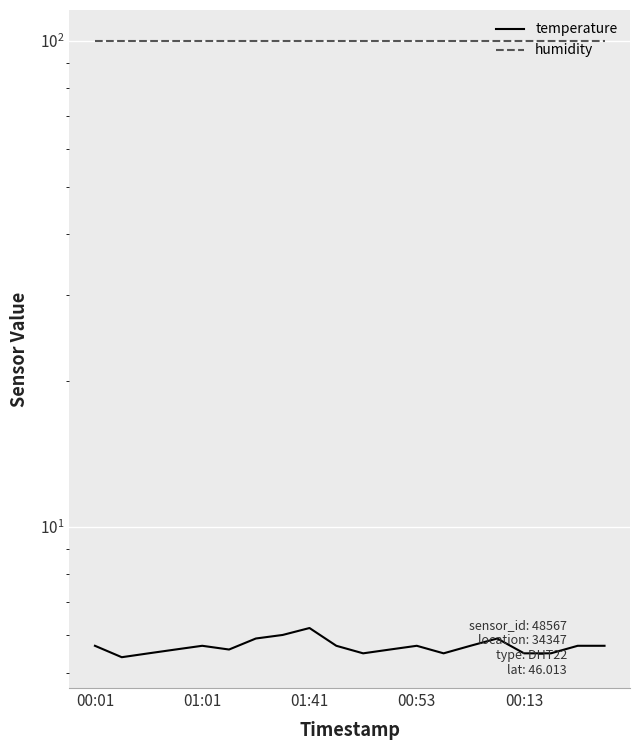

Rank the categories by humidity value from lowest to highest.

00:01, 01:01, 01:41, 00:53, 00:13, 5, 6, 7, 8, 9, 10, 11, 12, 13, 14, 15, 16, 17, 18, 19